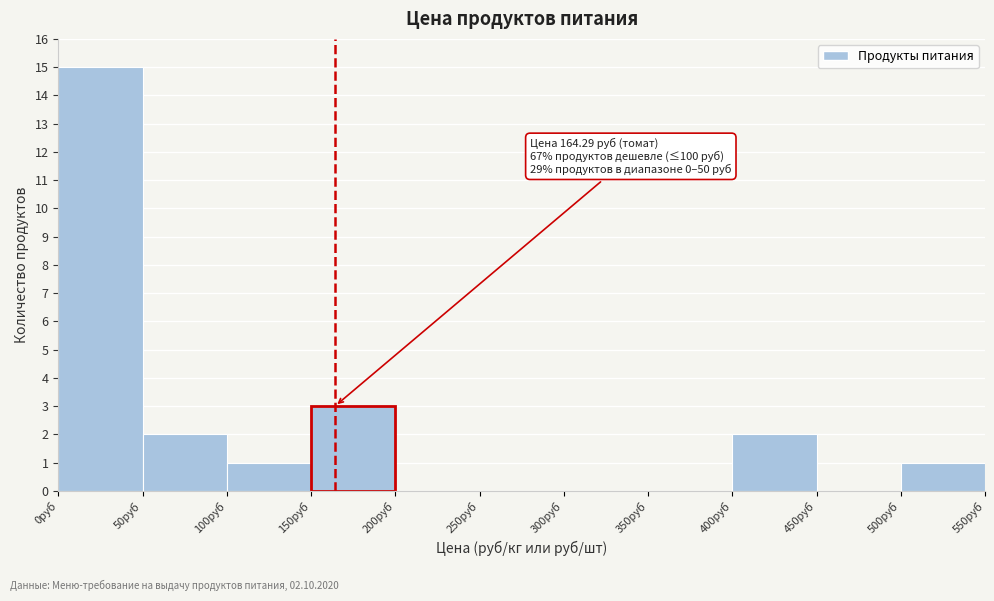

Which range on the x-axis has the tallest bar?

0 to 50